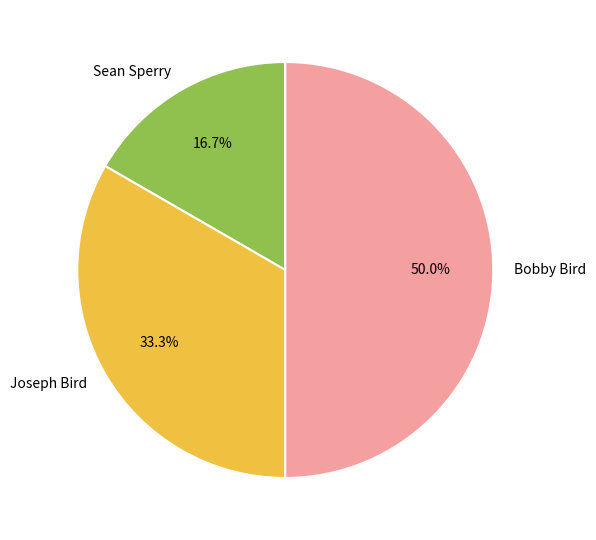

What is the smallest slice in the pie chart?

Sean Sperry